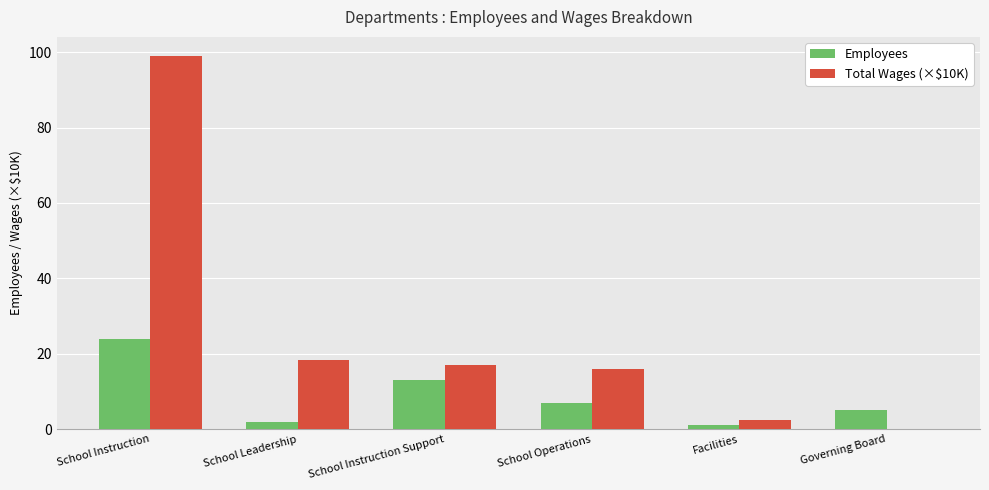

The Employees series shows 5.0 at Governing Board. True or false?

True